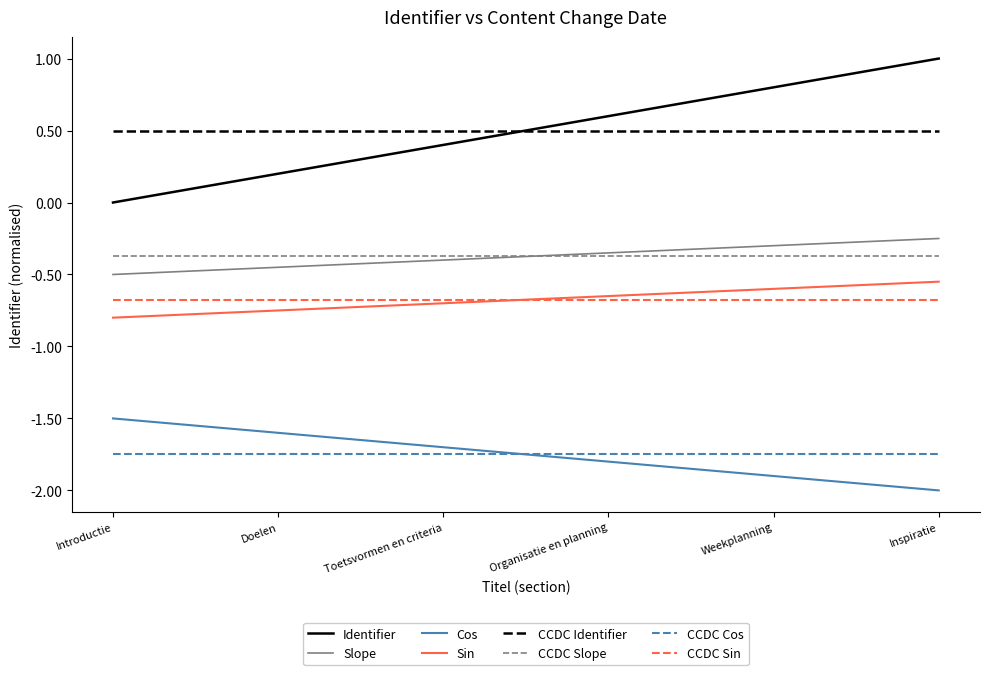

Which category has the lowest value across all series?

Inspiratie